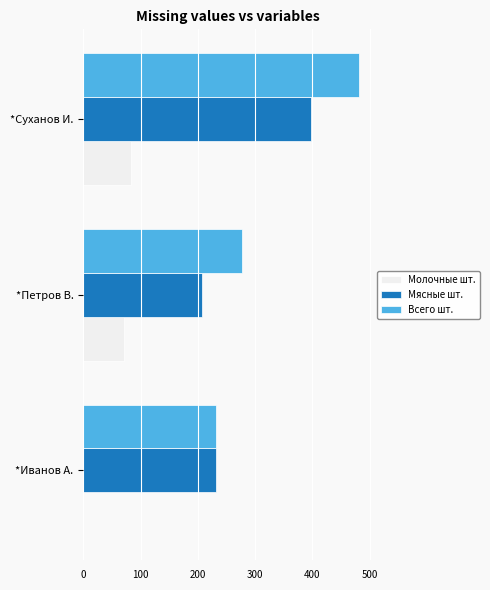

What are all the series names shown in the legend?

Молочные шт., Мясные шт., Всего шт.